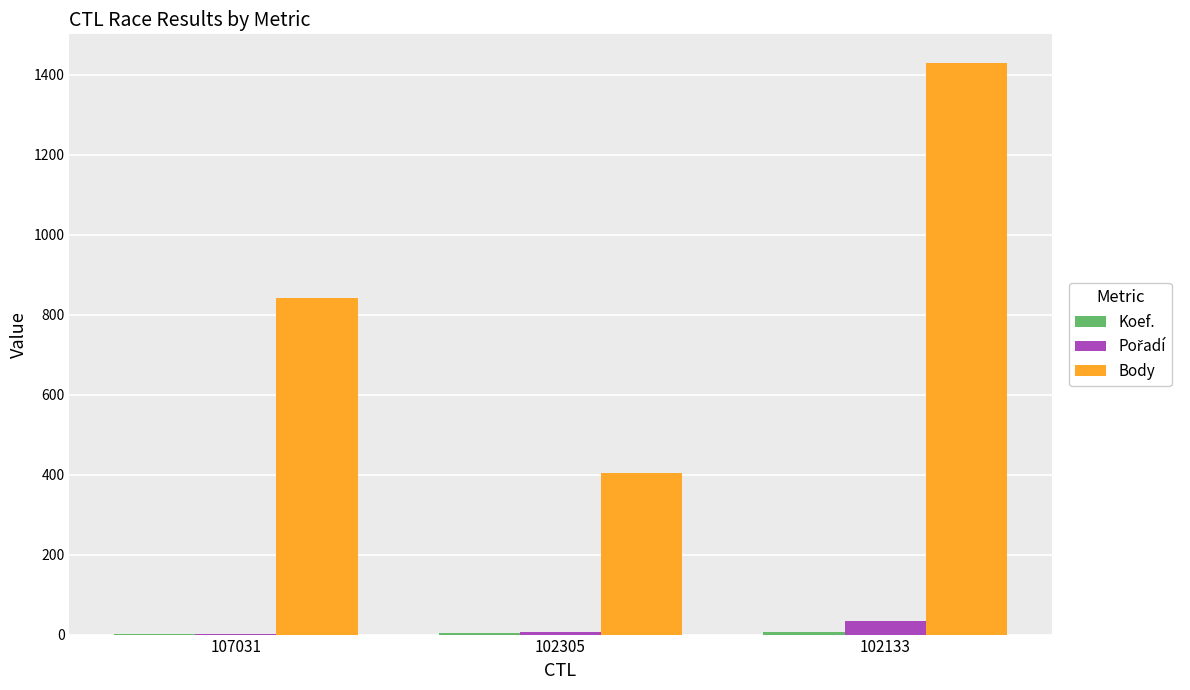

Which series changed the most between 107031 and 102133?

Body